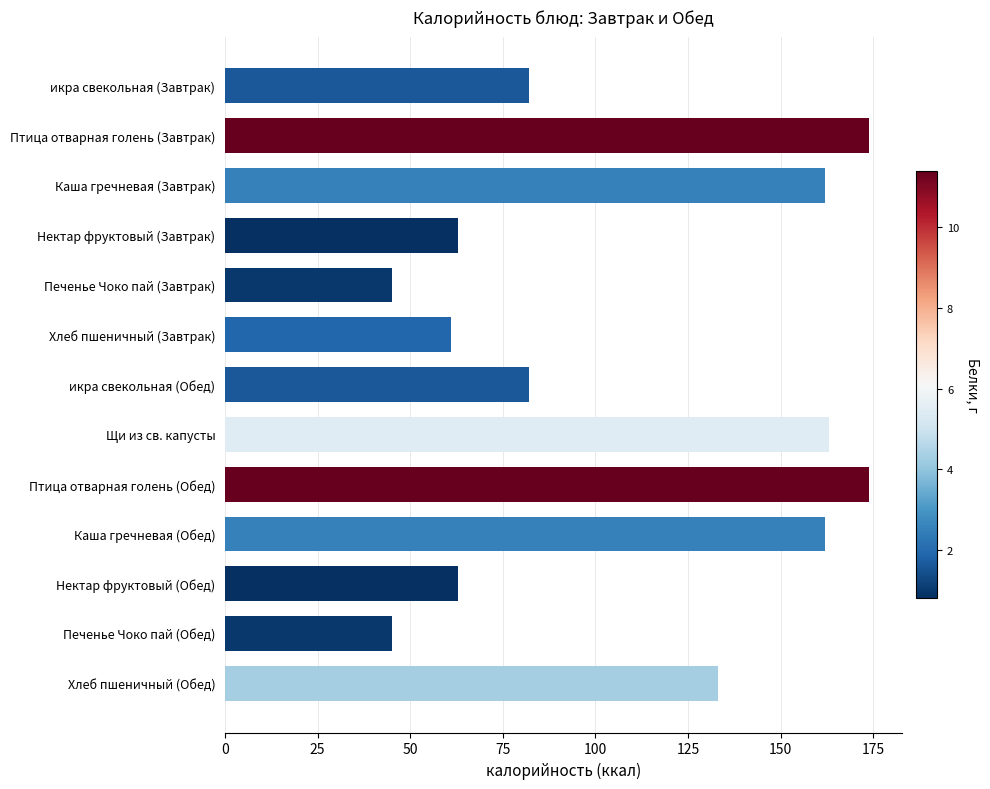

Where is the data nearest to the value 109?

Хлеб пшеничный (Обед)